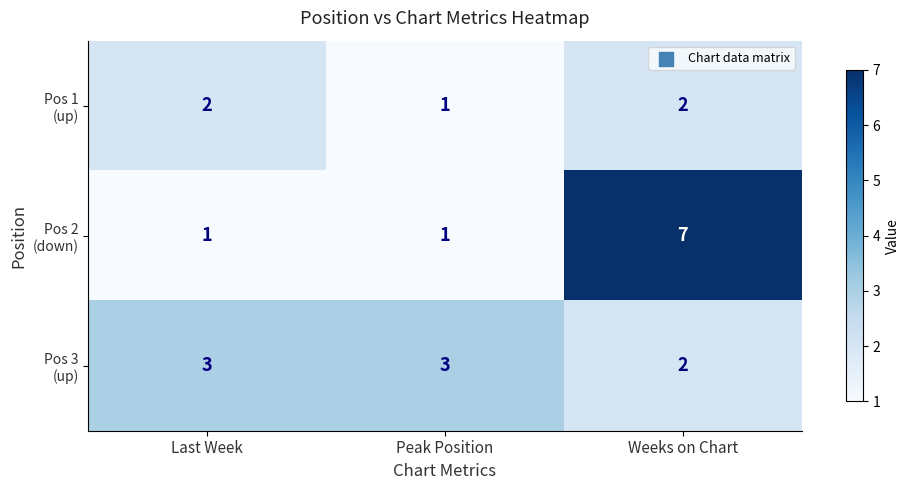

Count the number of categories in the chart.

3